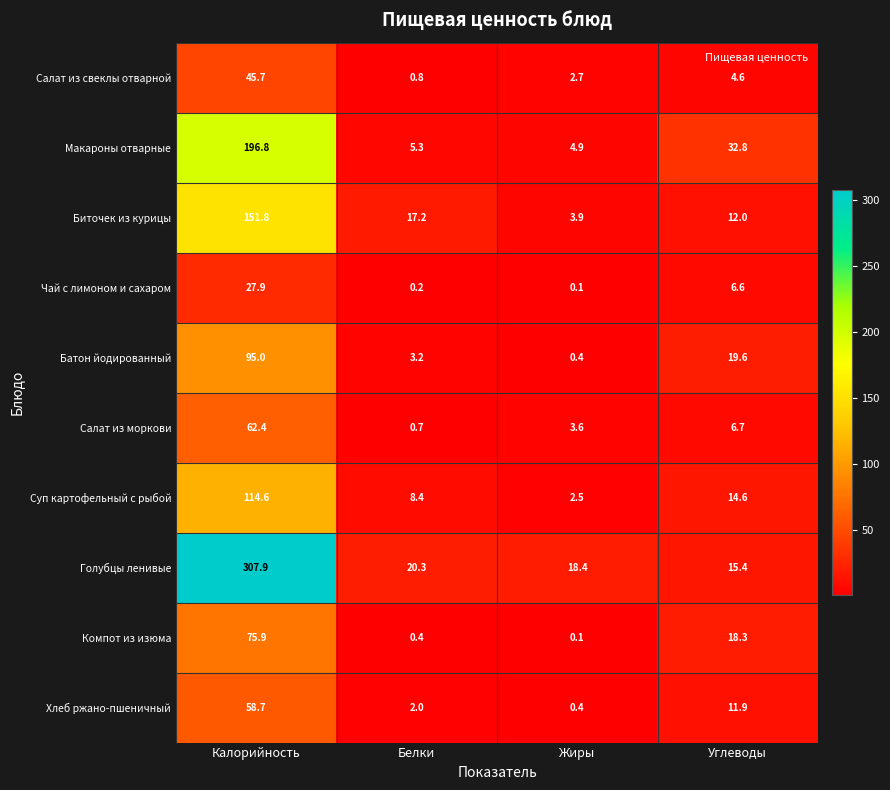

At how many categories does at least one series exceed 148?

1